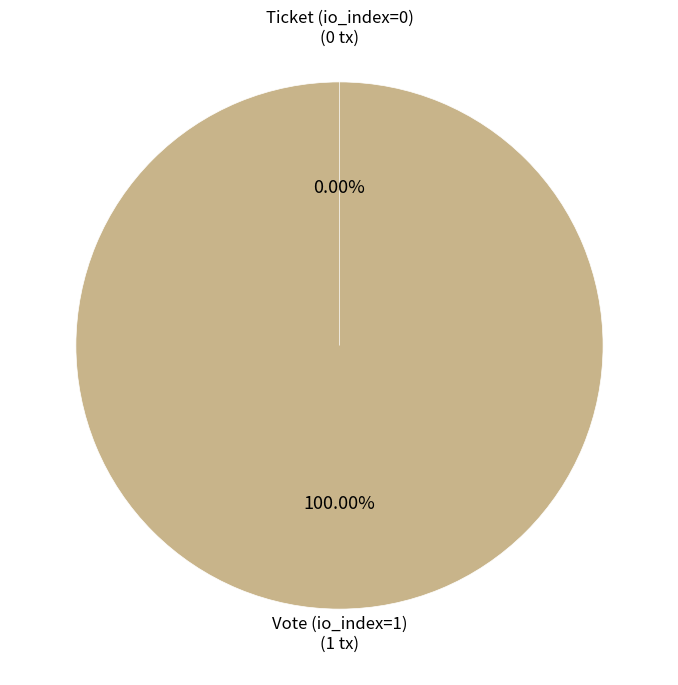

How many slices are in this pie chart?

2